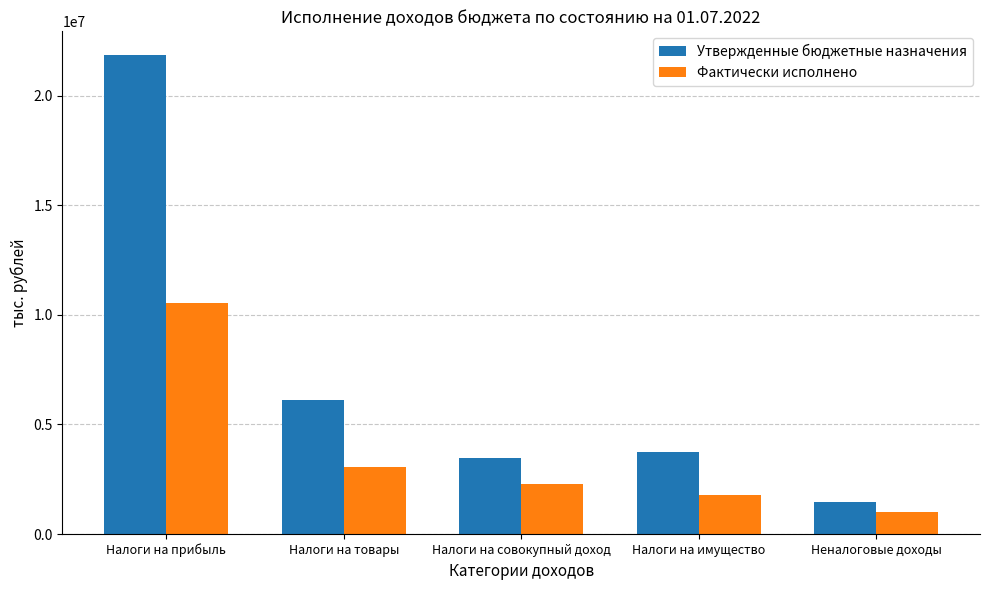

Which series has the largest total across all categories?

Утвержденные бюджетные назначения